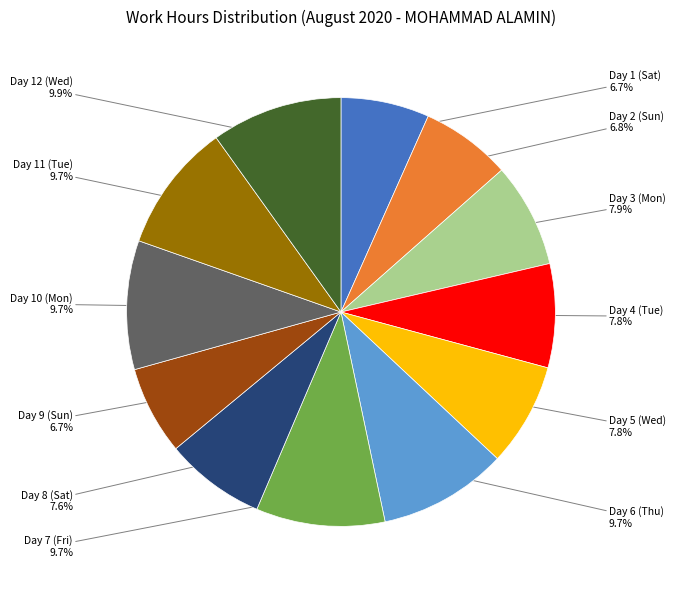

Does any single category account for the majority?

No